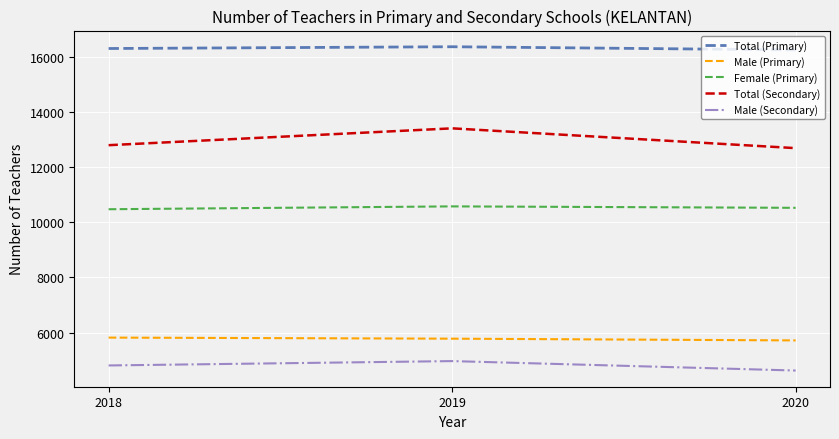

What is the approximate value of Male (Secondary) at 2018, to the nearest 50?

4800